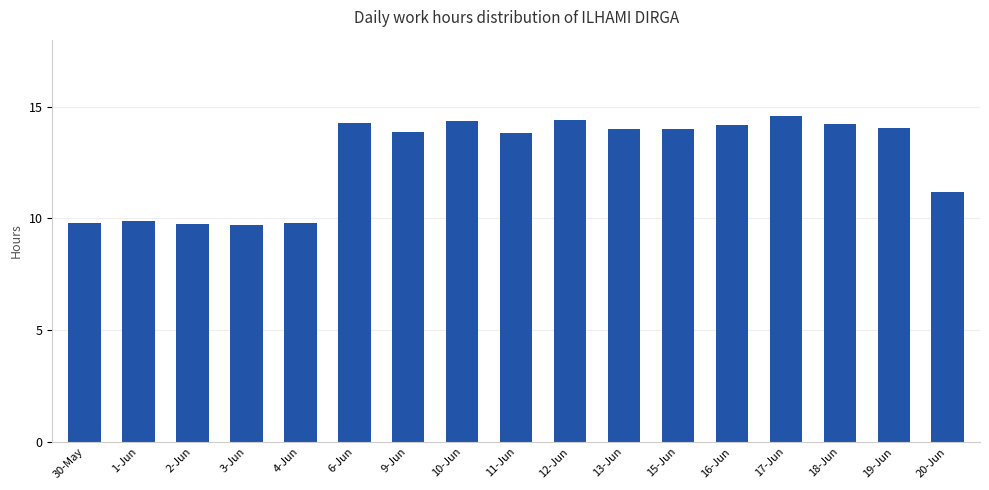

What is the sum of all values?

215.8